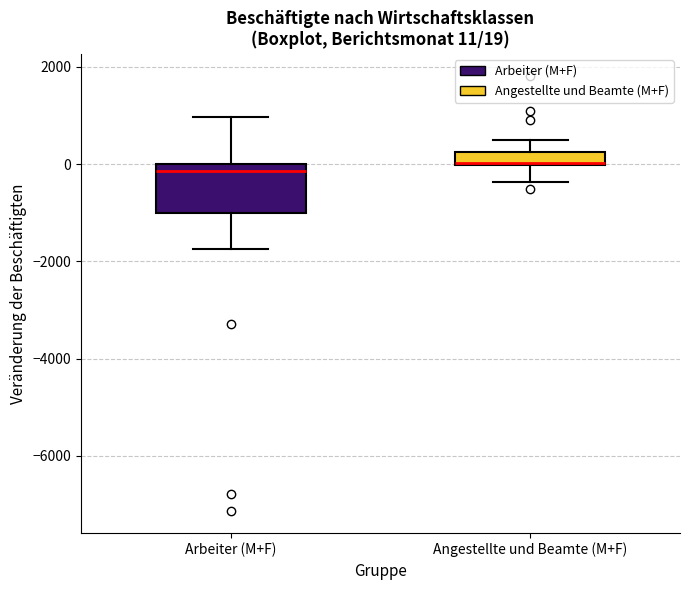

Comparing the boxes themselves (not the whiskers), which one is the tallest?

Arbeiter (M+F)